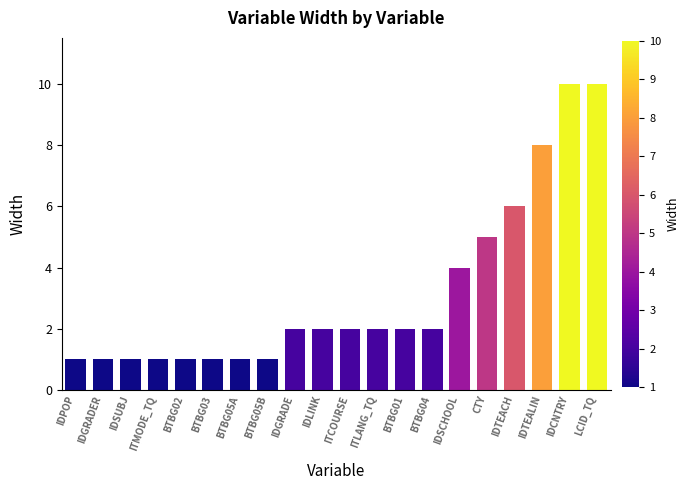

What is the maximum value shown in the chart?

10